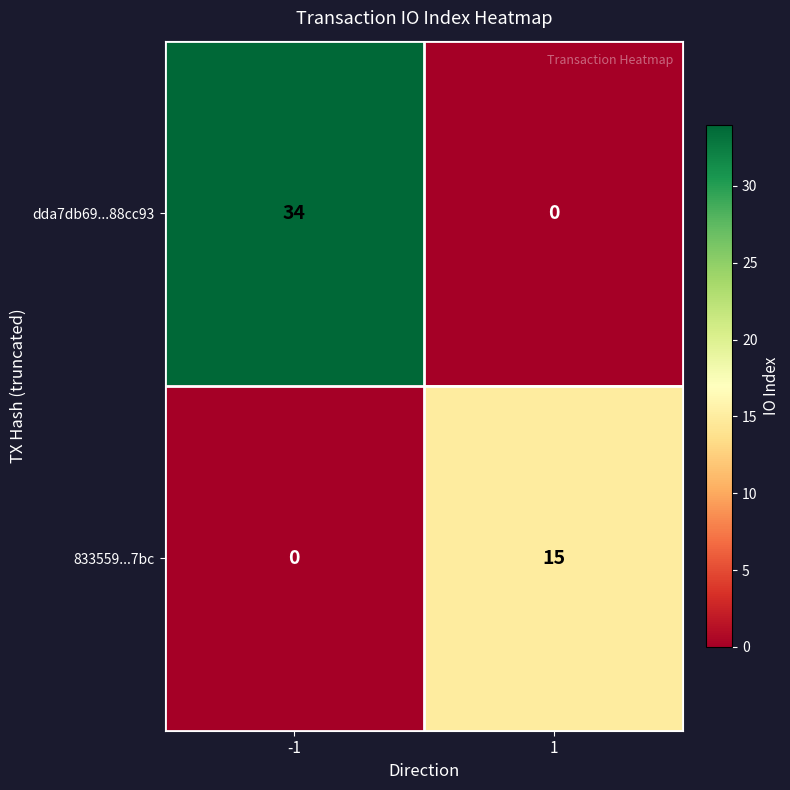

The dda7db69...88cc93 series shows 0 at 1. True or false?

True